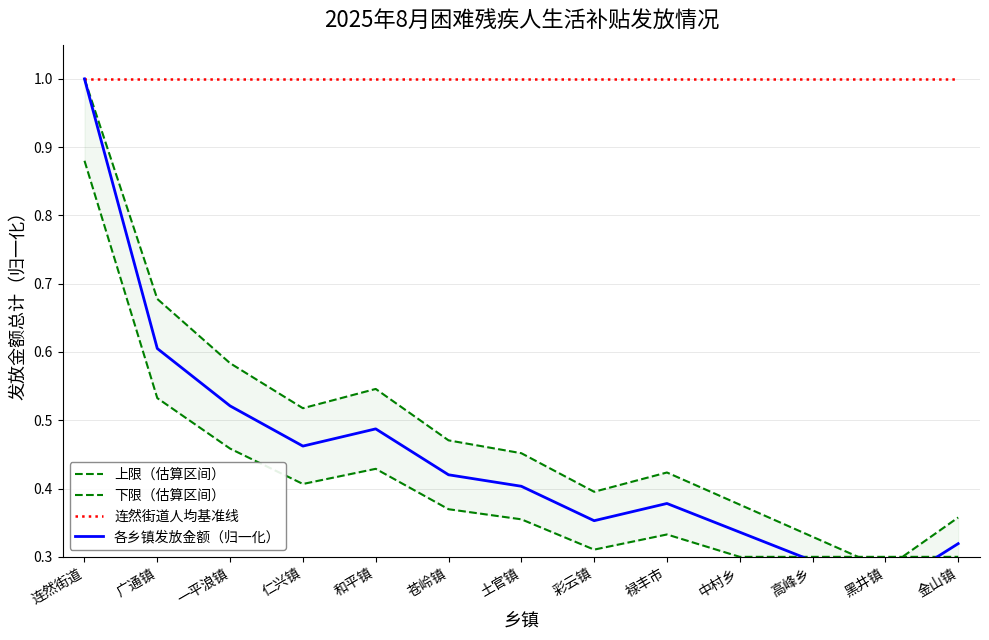

True or false: 上限（估算区间） and 各乡镇发放金额（归一化） intersect in this chart.

False